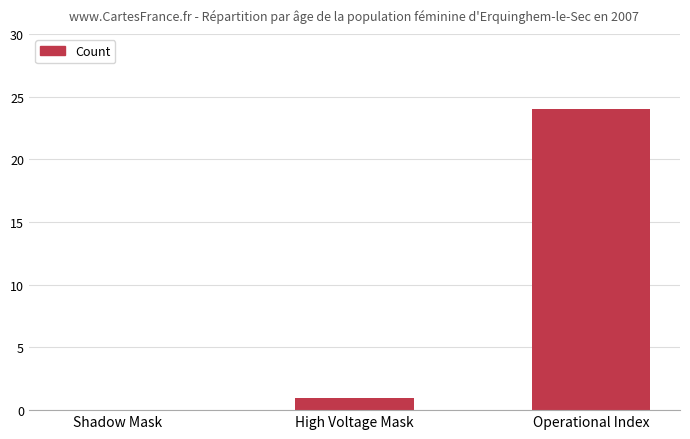

What is the ratio of the value at Operational Index to the value at High Voltage Mask?

24.0